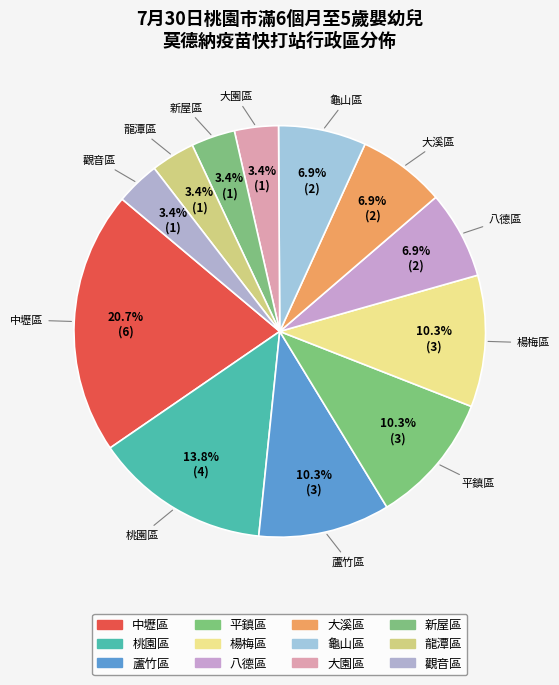

How many slices are in this pie chart?

12